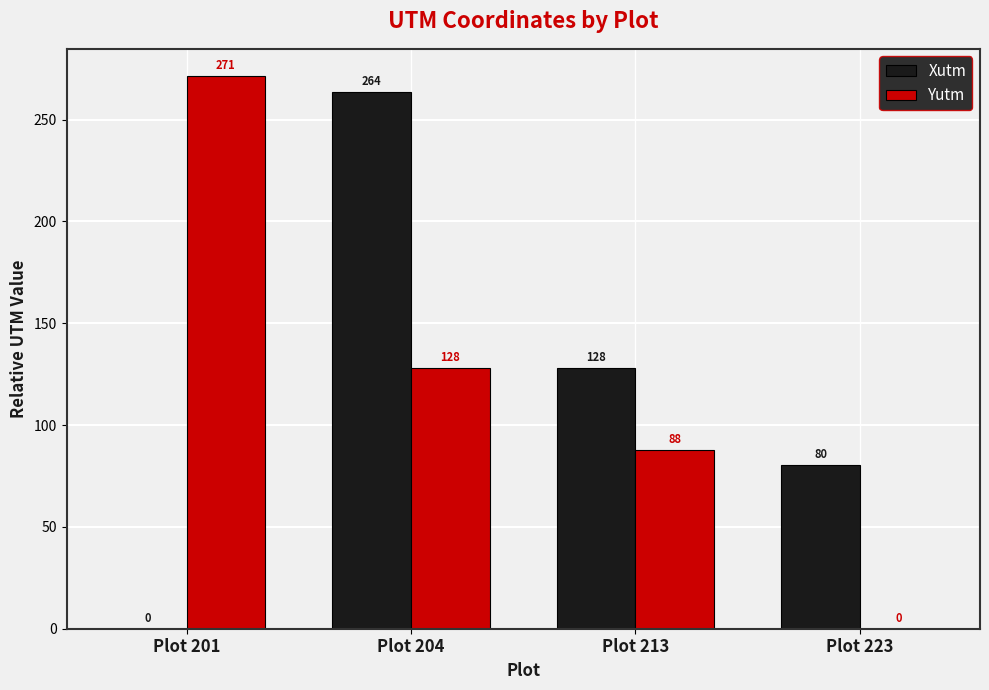

True or false: Xutm has a value of 0.0 at Plot 201.

True